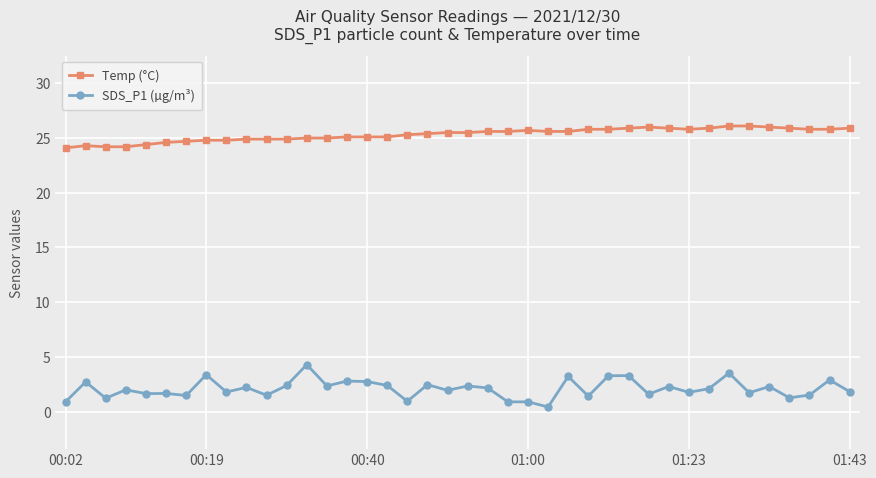

What is the value of the SDS_P1 (µg/m³) point at the 22nd from the left?

2.2